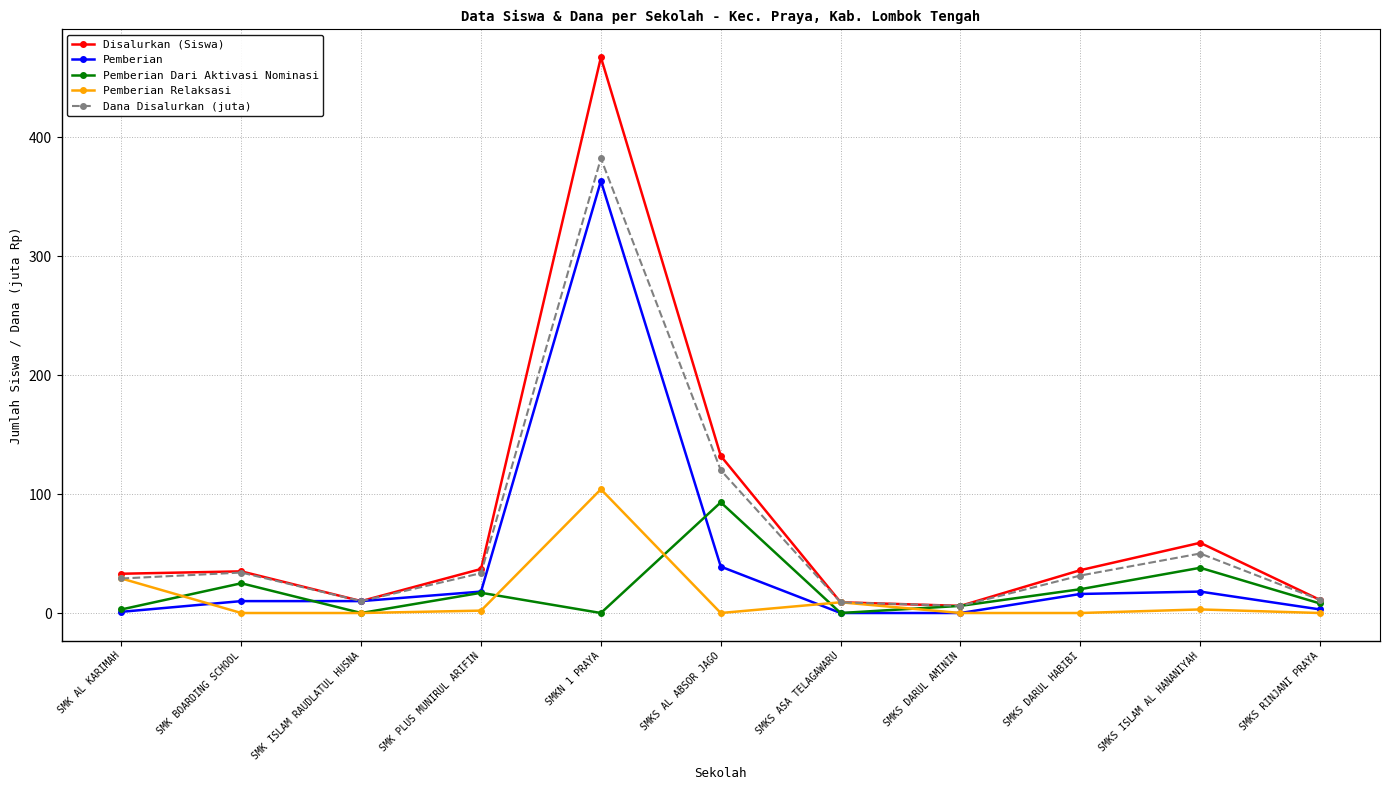

Is this an area chart (filled region under the line)?

No